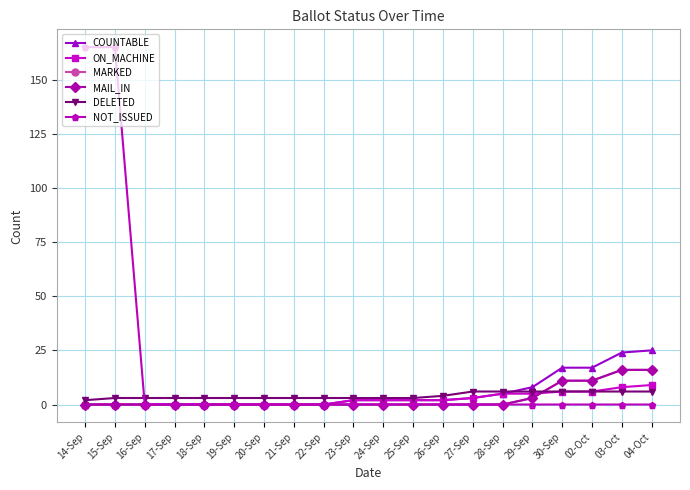

Does the chart have visible grid lines?

Yes